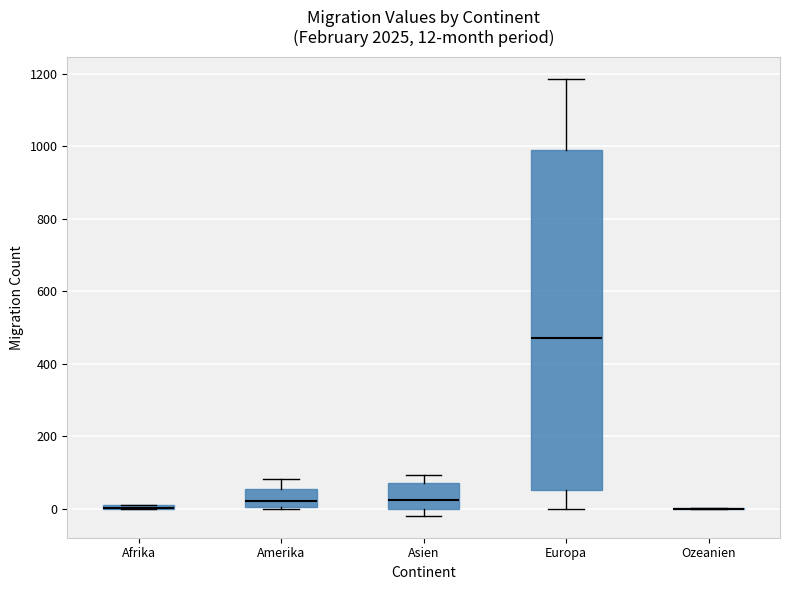

Comparing the boxes themselves (not the whiskers), which one is the tallest?

Europa